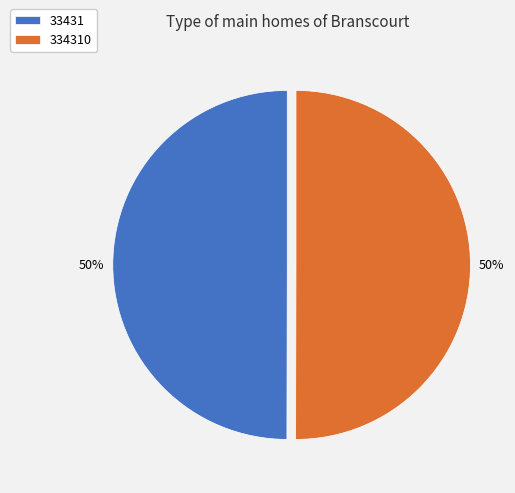

Approximately how many times larger is the value at 33431 compared to 334310?

1.0